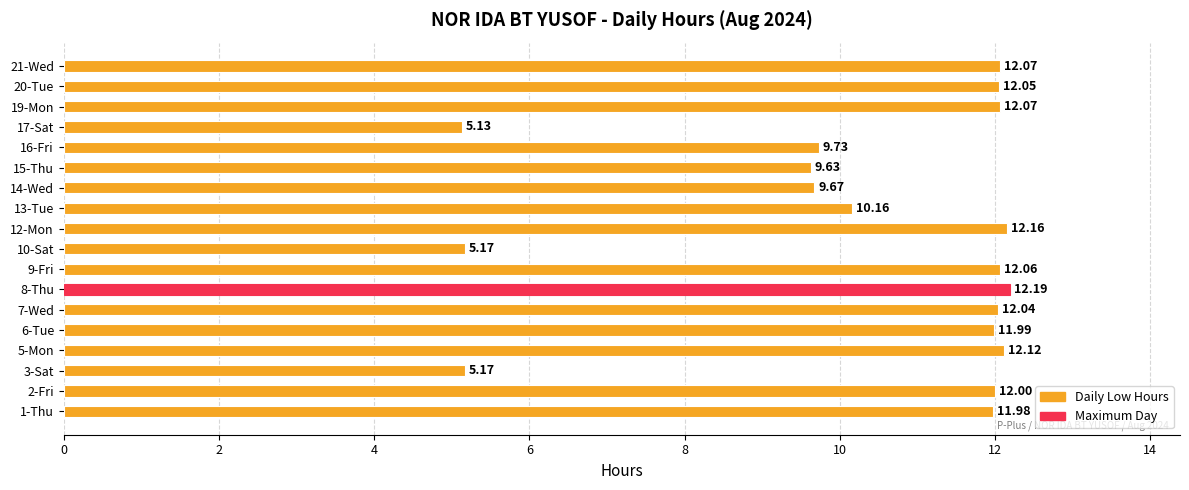

What is the difference between the second highest and minimum values?

7.0